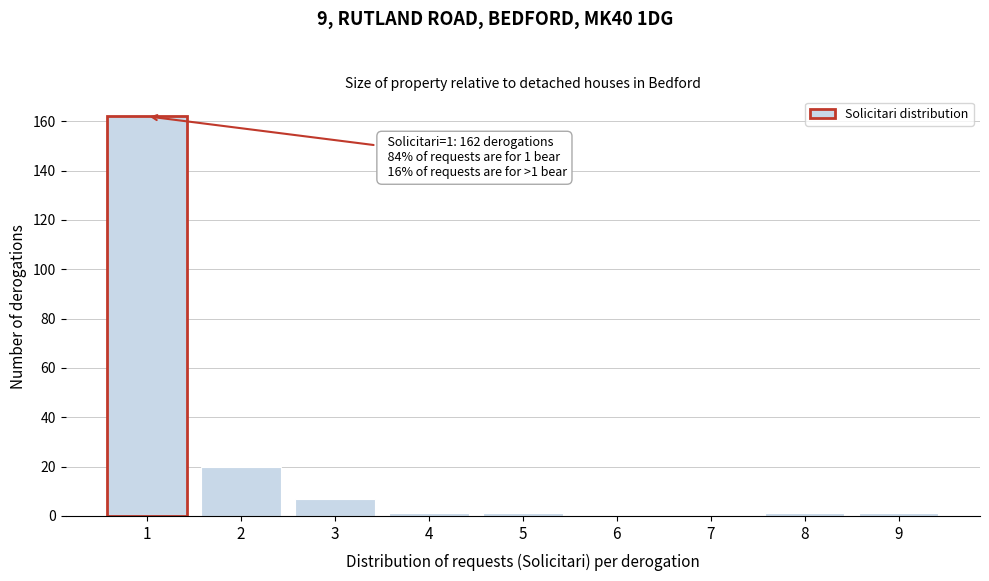

Reading right to left, extract all data points from this chart.

9=1	8=1	7=0	6=0	5=1	4=1	3=7	2=20	1=162